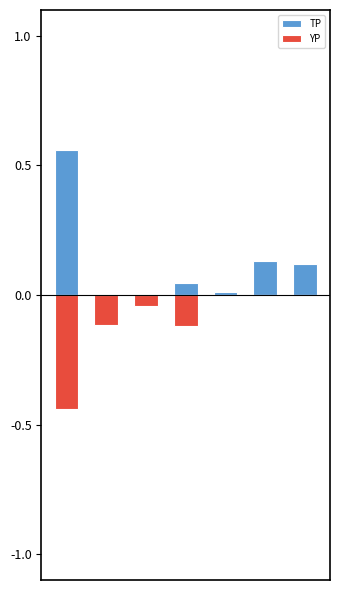

Rank the series by their average value, from highest to lowest.

TP, YP